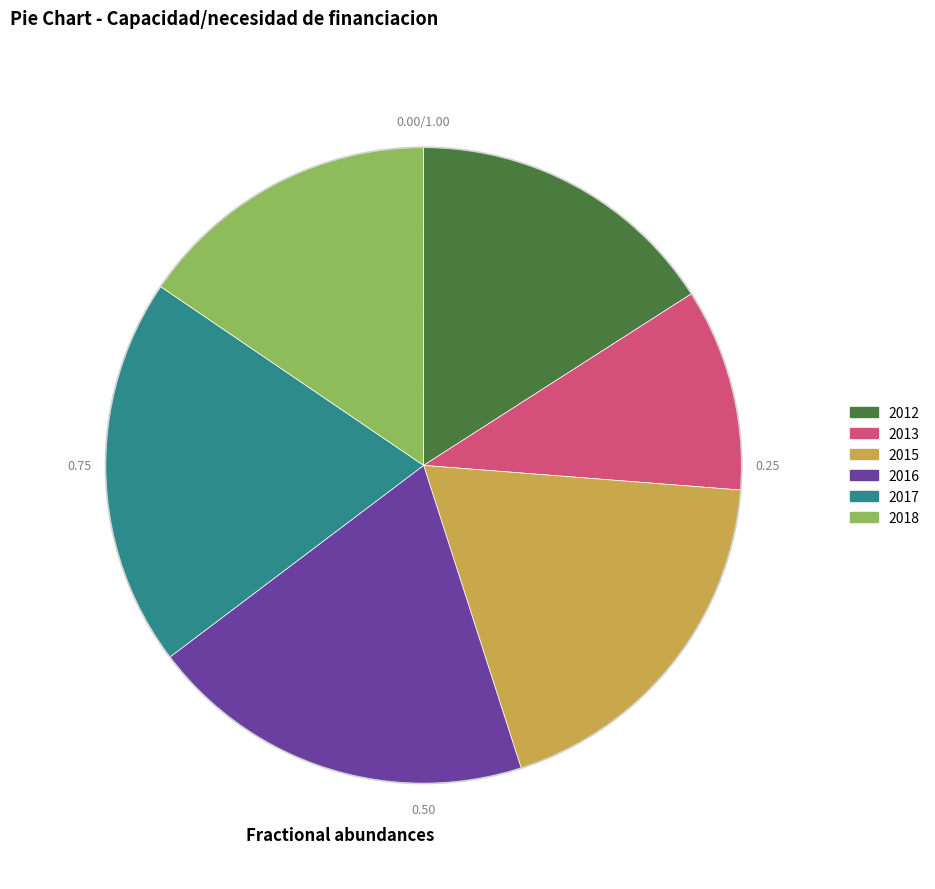

What percentage is the 2012 slice, to the nearest percent?

16%